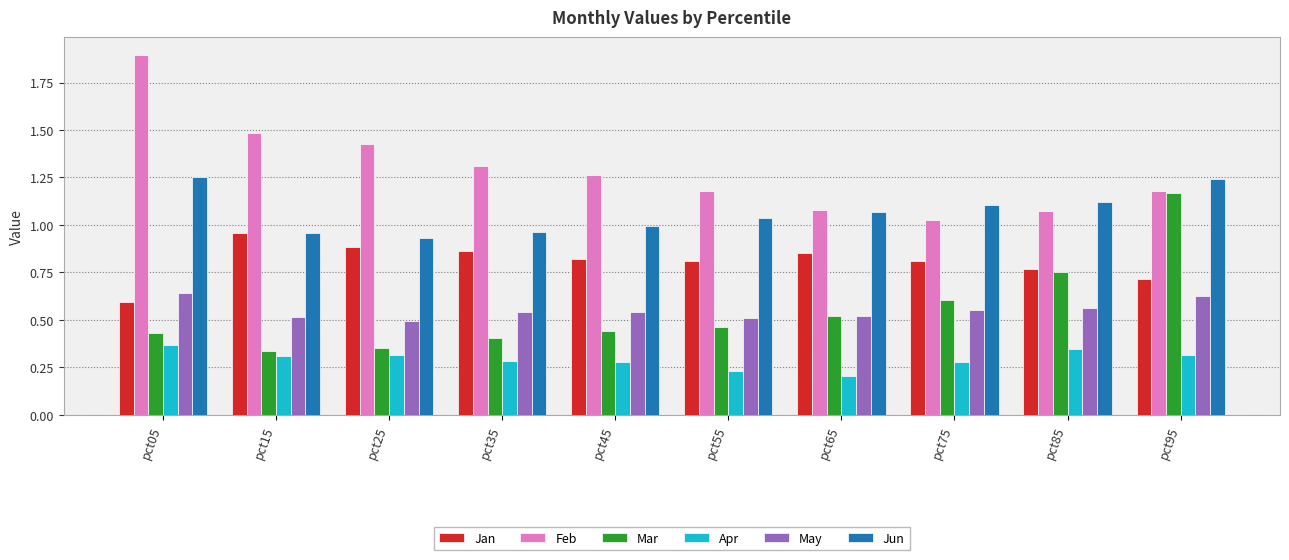

Which series has the largest total across all categories?

Feb